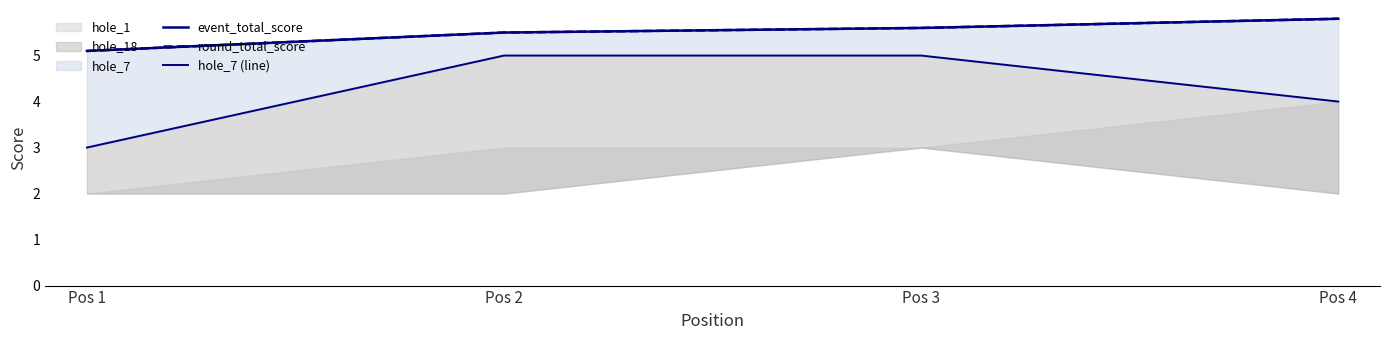

What value does the event_total_score series have at Pos 3?

5.6